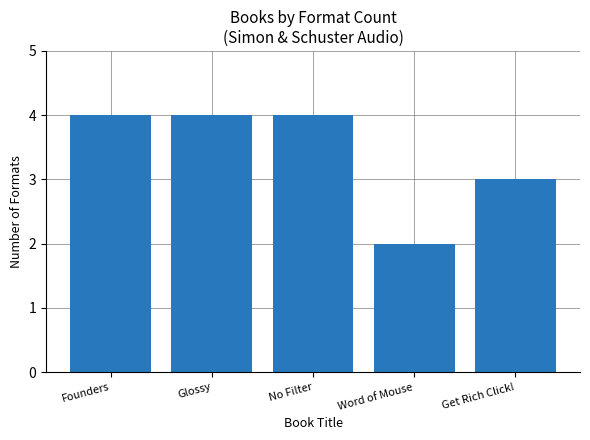

How many series are shown in this chart?

1